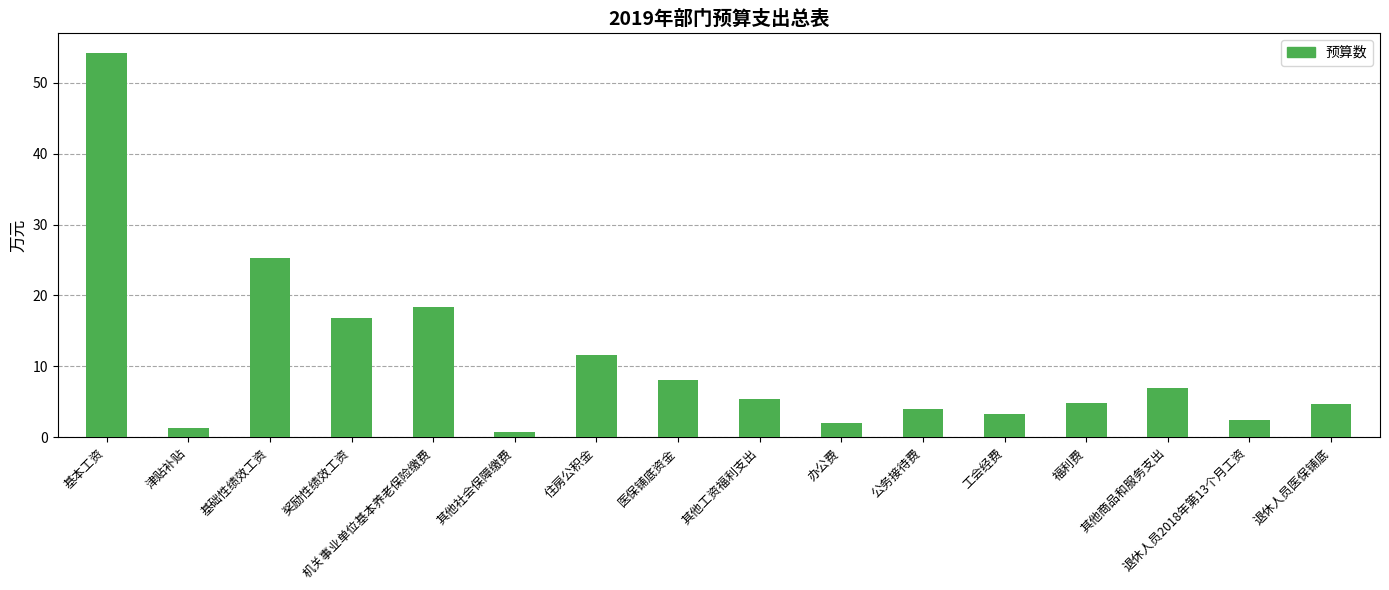

What is the label of the 10th bar from the left?

办公费